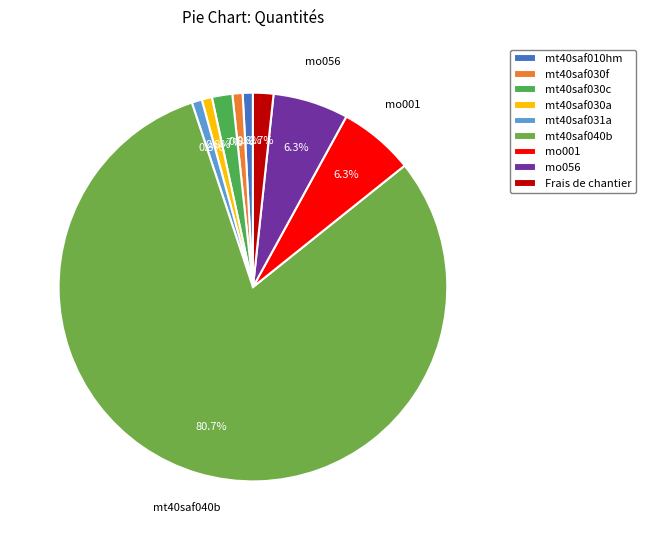

Do Frais de chantier and mo056 together represent more than half of the pie?

No